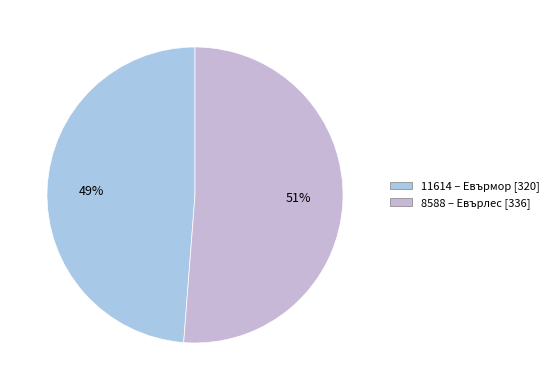

Count the number of slices in the pie.

2